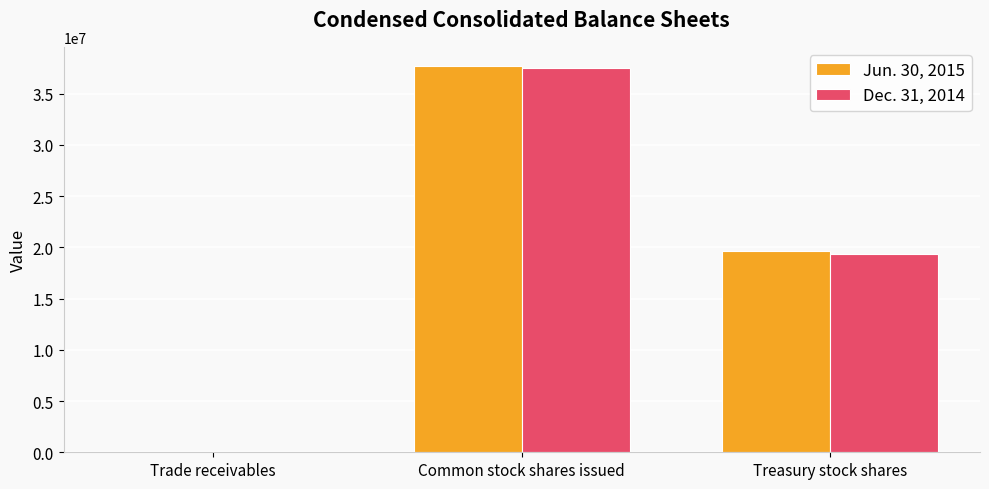

How many distinct data groups are displayed?

2